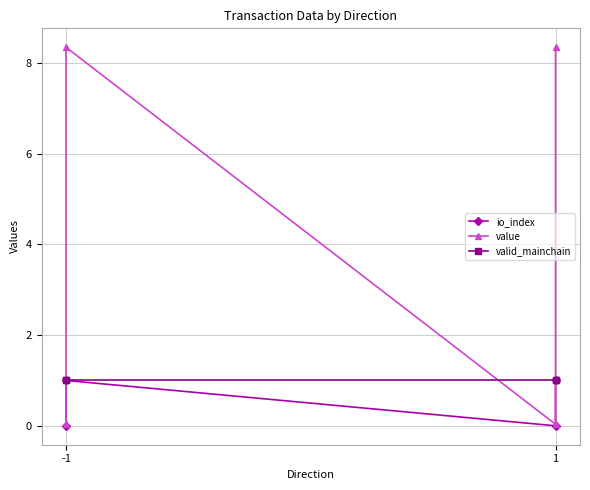

True or false: value and io_index intersect in this chart.

False